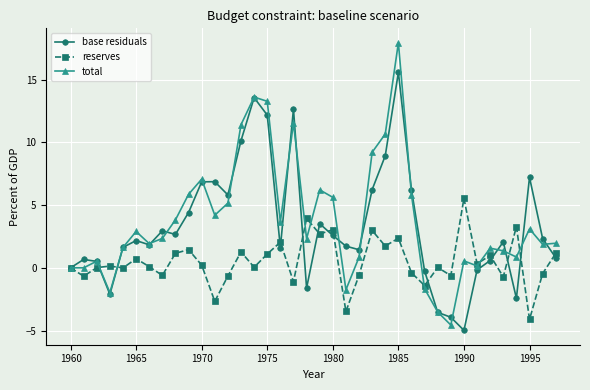

Which series has the widest spread of values?

total